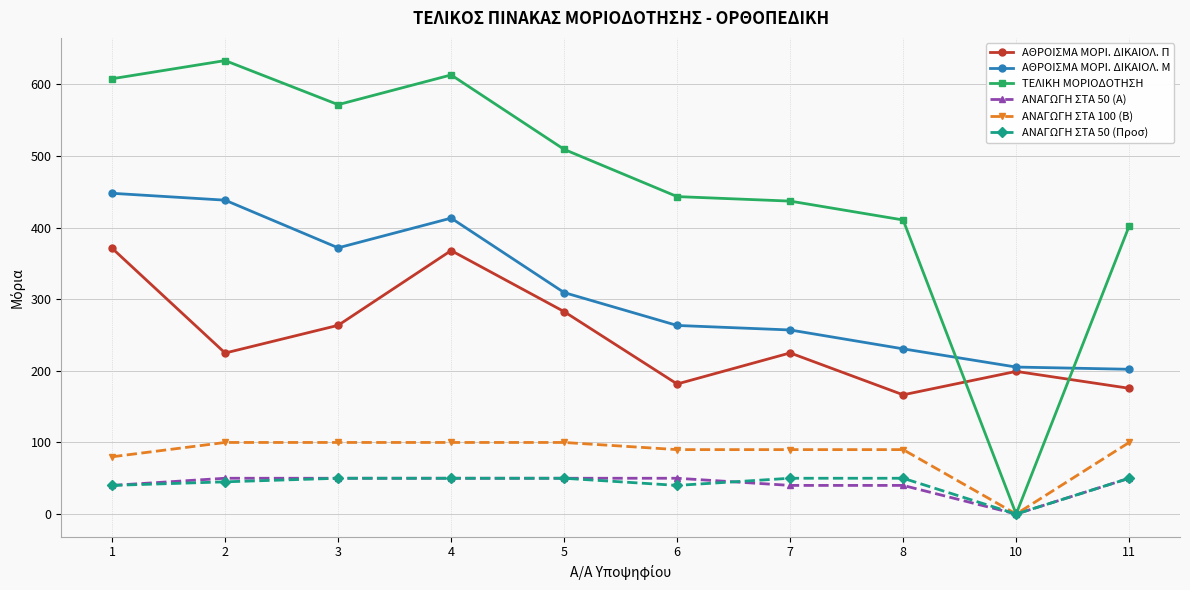

What is the maximum value shown in the chart?

633.4